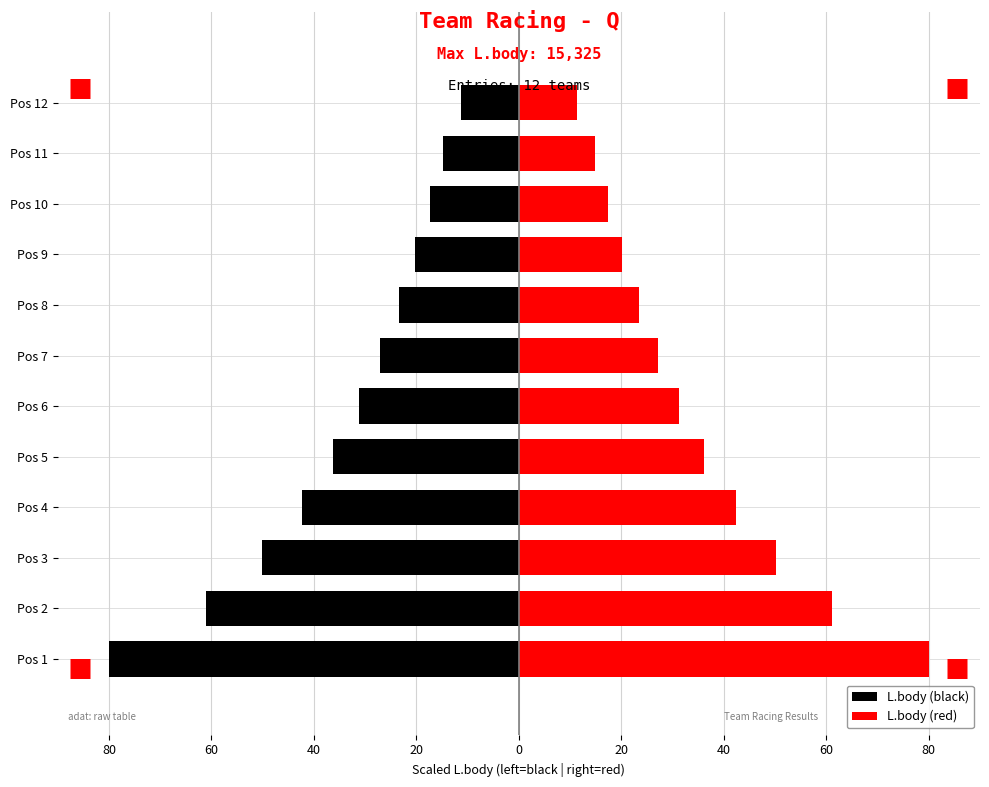

What is the average value of the L.body (red) series?

34.6